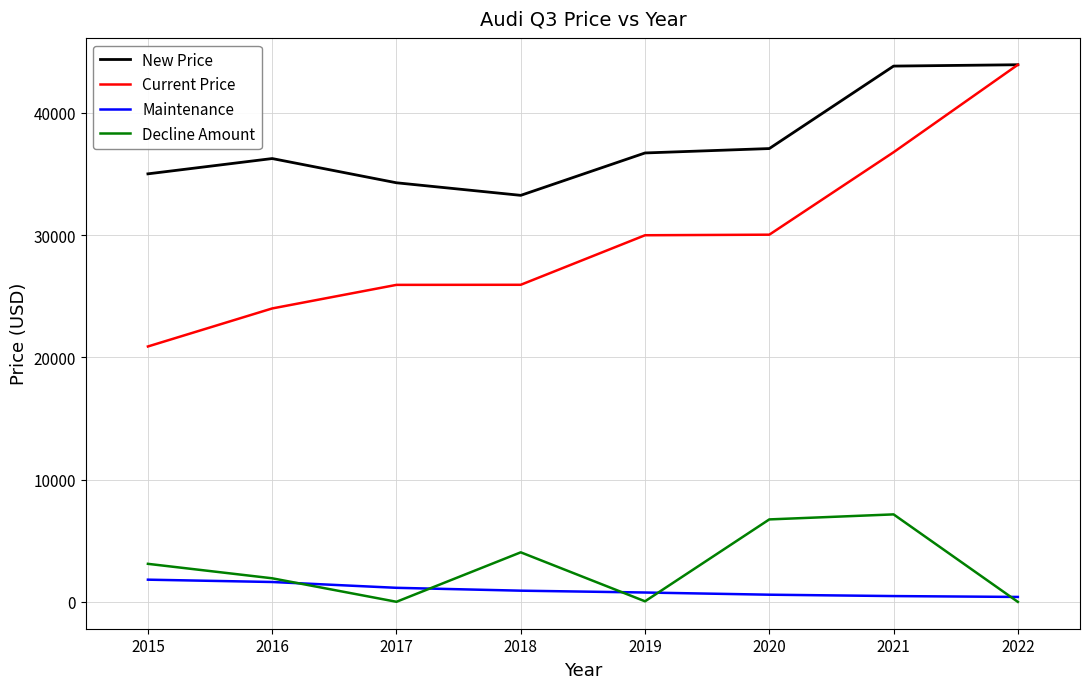

What is the total value across all series at 2019?

67502